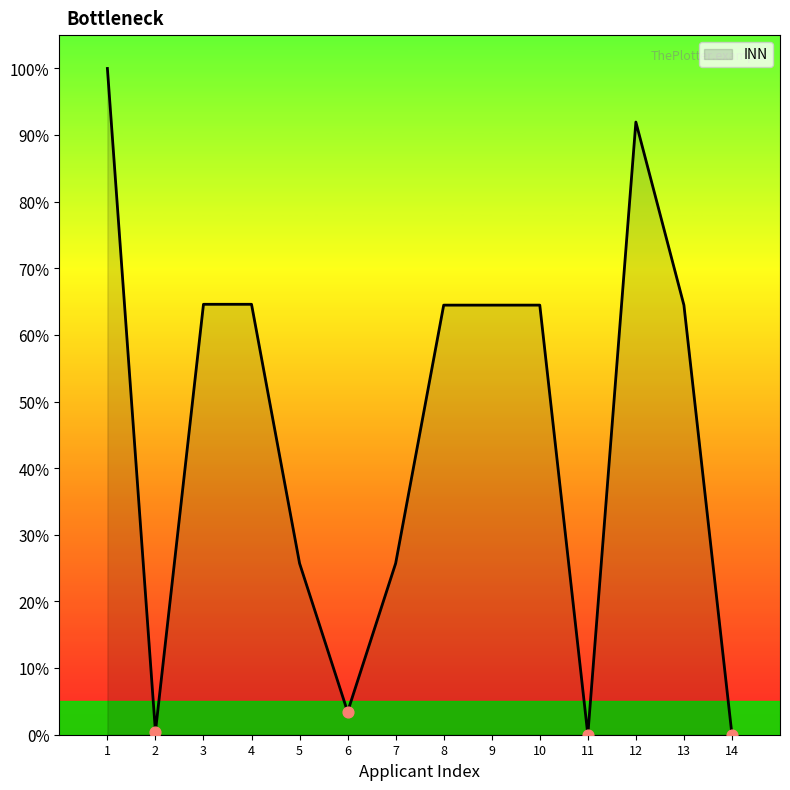

What is the change in value from 6 to 14?

-3.4